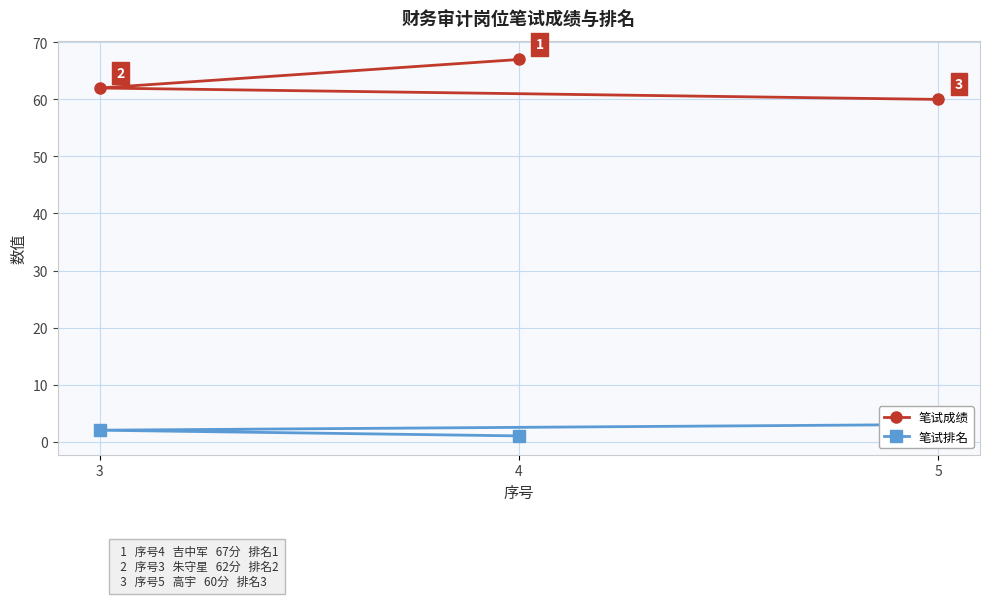

Which series has the largest total across all categories?

笔试成绩